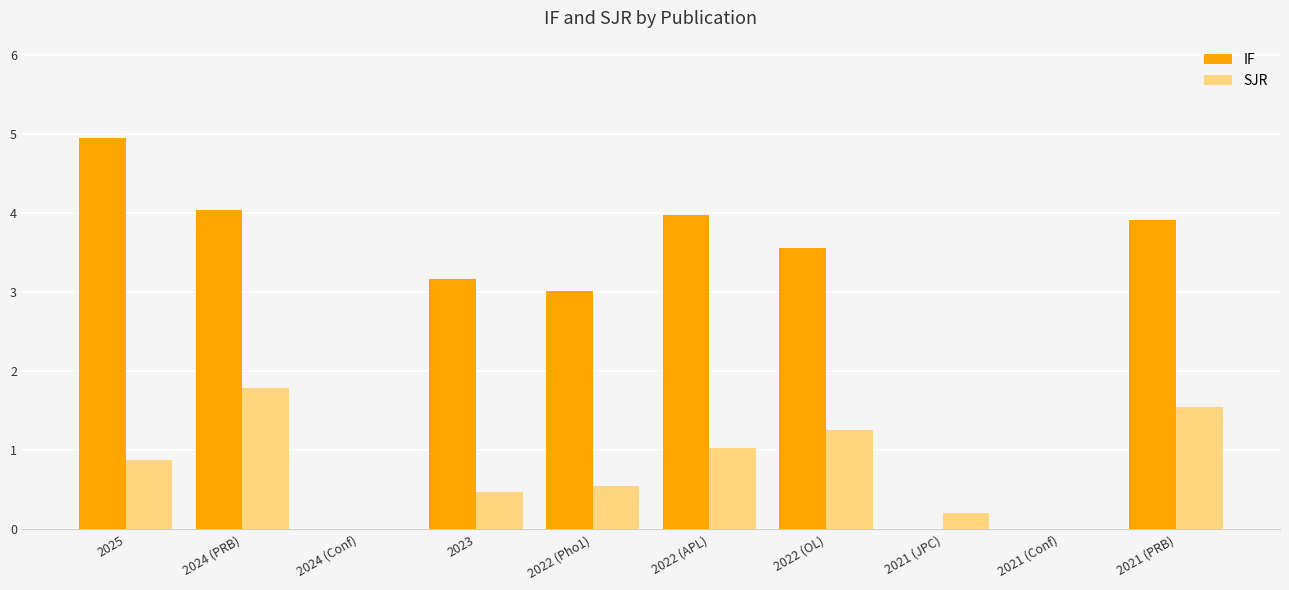

Reading left to right, list all the values displayed in this chart.

IF: 2025=4.9	2024 (PRB)=4.0	2024 (Conf)=0.0	2023=3.2	2022 (Pho1)=3.0	2022 (APL)=4.0	2022 (OL)=3.6	2021 (JPC)=0.0	2021 (Conf)=0.0	2021 (PRB)=3.9
SJR: 2025=0.9	2024 (PRB)=1.8	2024 (Conf)=0.0	2023=0.5	2022 (Pho1)=0.6	2022 (APL)=1.0	2022 (OL)=1.3	2021 (JPC)=0.2	2021 (Conf)=0.0	2021 (PRB)=1.5